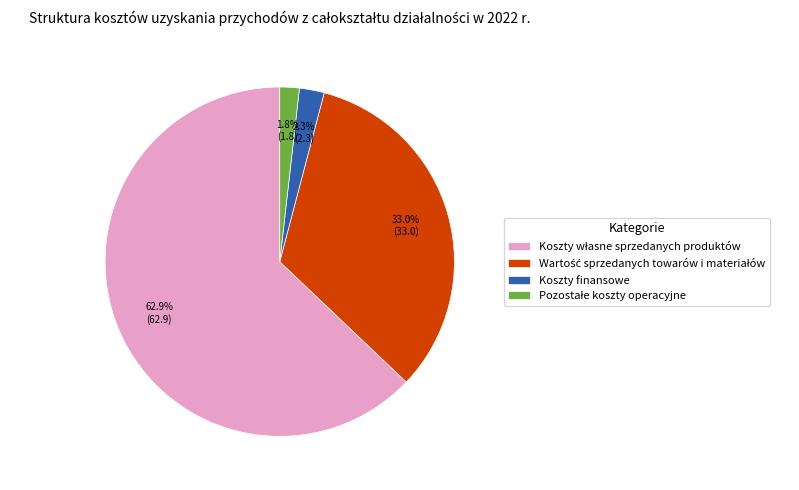

Does any single category account for the majority?

Yes